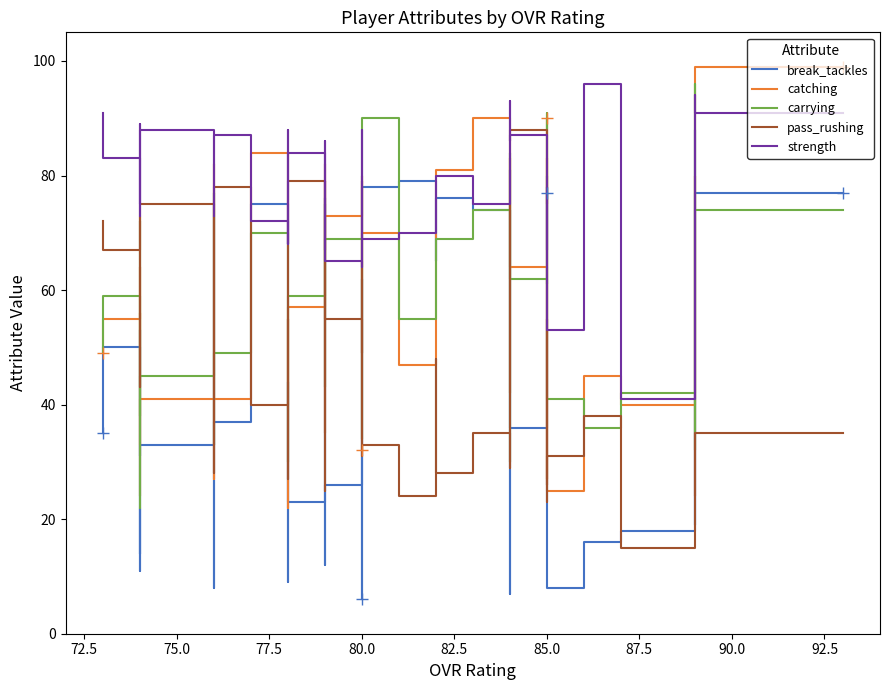

True or false: pass_rushing and strength cross at least once.

True